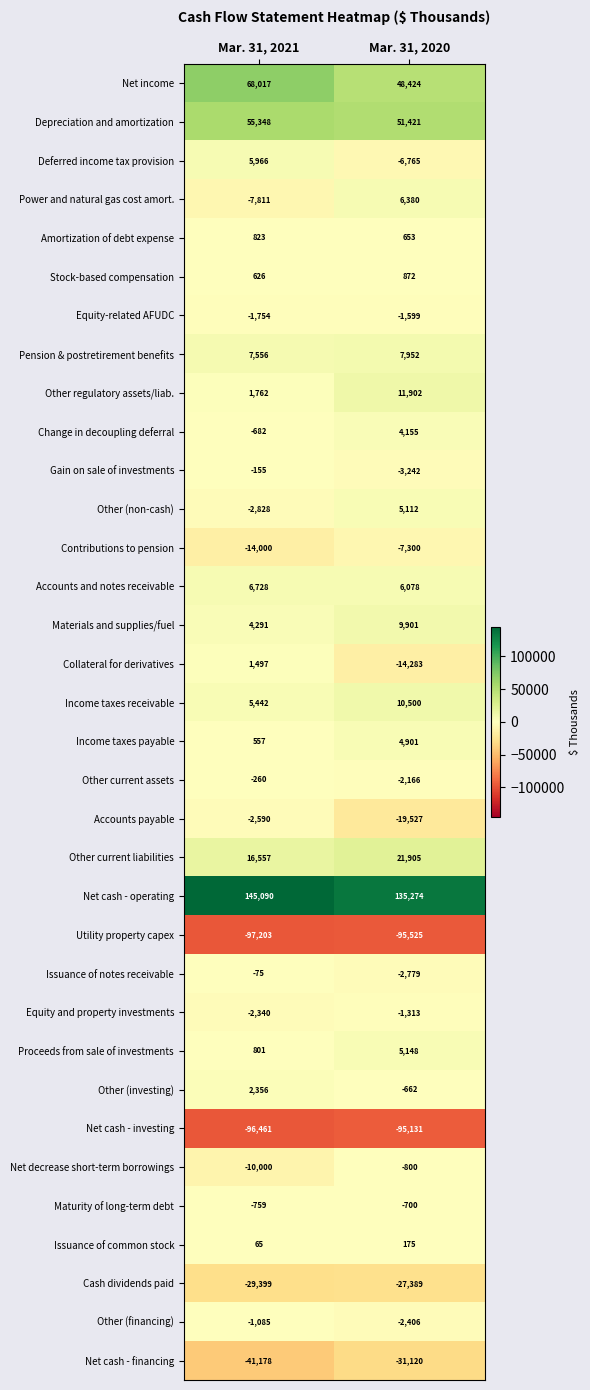

Is the value of Income taxes payable at Mar. 31, 2020 greater than the value of Net cash - operating at Mar. 31, 2020?

No